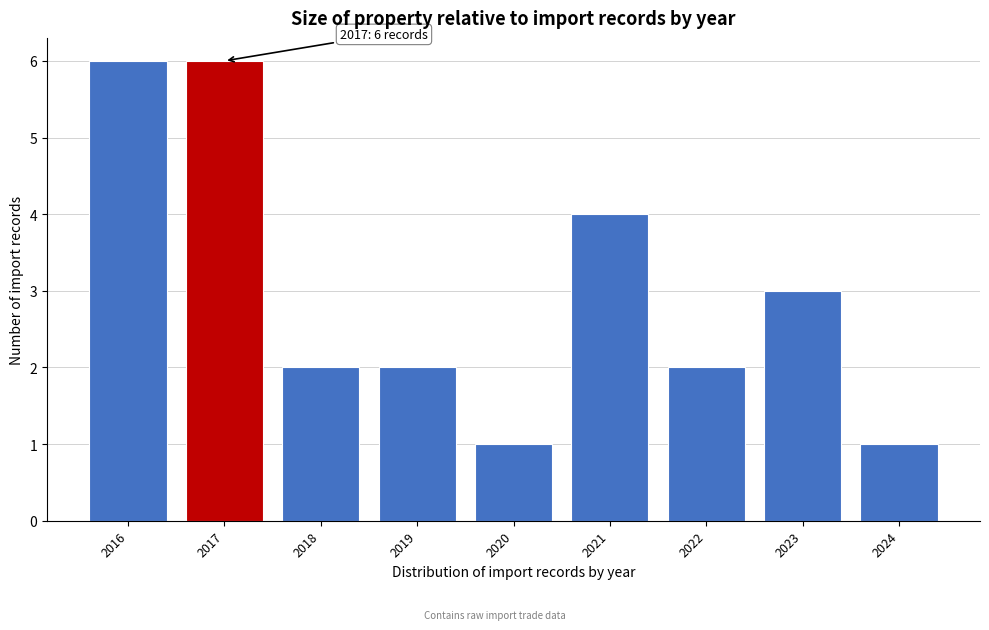

Reading left to right, transcribe all the data shown in this chart.

2016=6	2017=6	2018=2	2019=2	2020=1	2021=4	2022=2	2023=3	2024=1